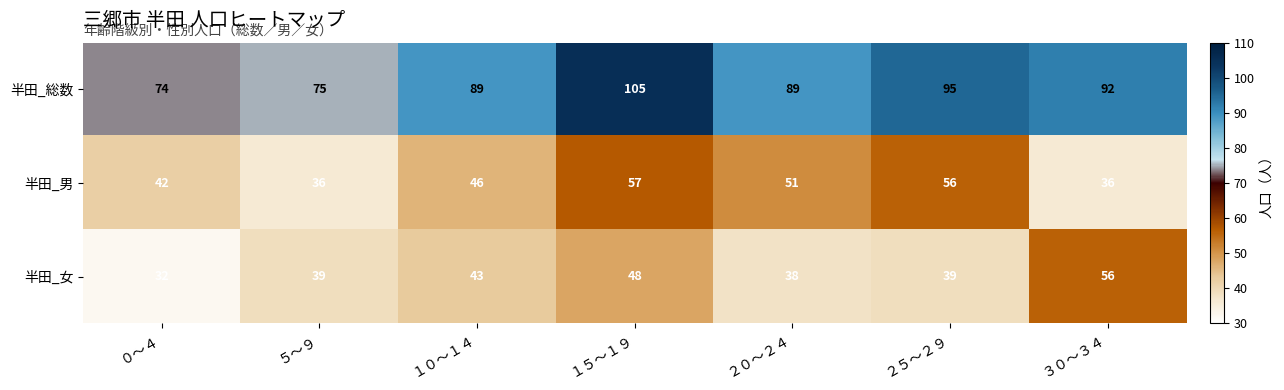

Is it true that 半田_女 equals 30 at １５～１９?

False